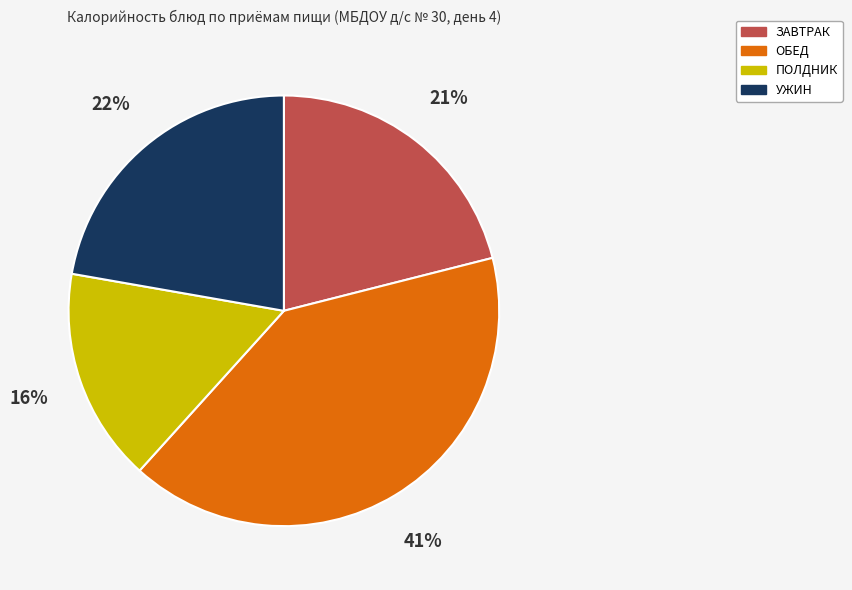

Is there a majority slice in this chart?

No